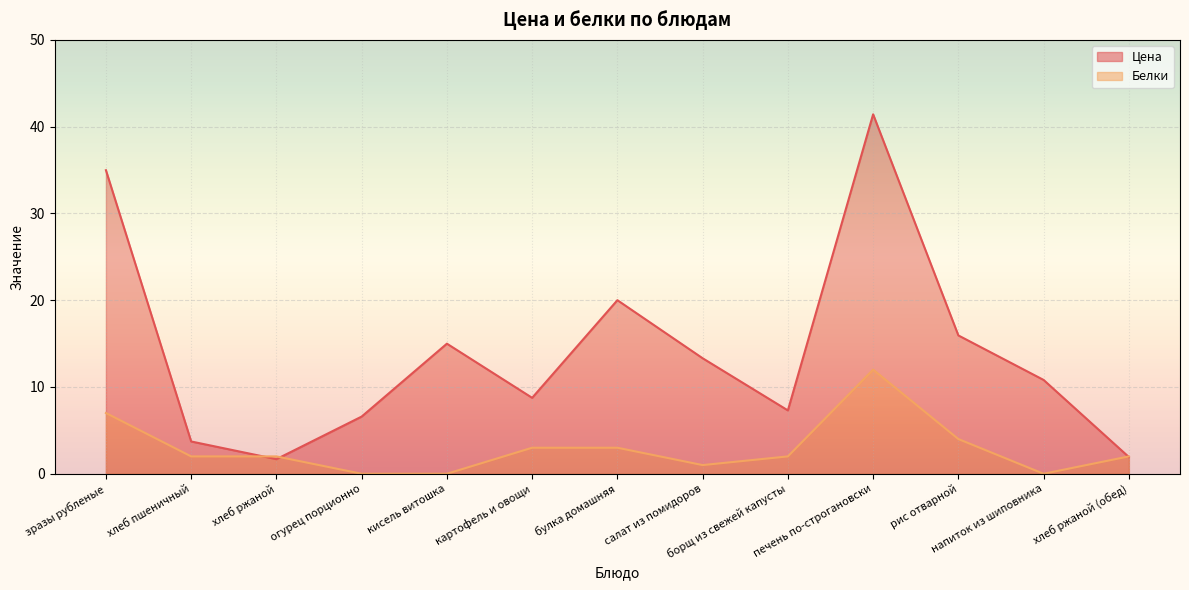

Reading right to left, extract all data points from this chart.

Цена: 1.9	10.8	15.9	41.4	7.3	13.3	20.0	8.8	15.0	6.6	1.7	3.7	35.0
Белки: 2.0	0.0	4.0	12.0	2.0	1.0	3.0	3.0	0.0	0.0	2.0	2.0	7.0